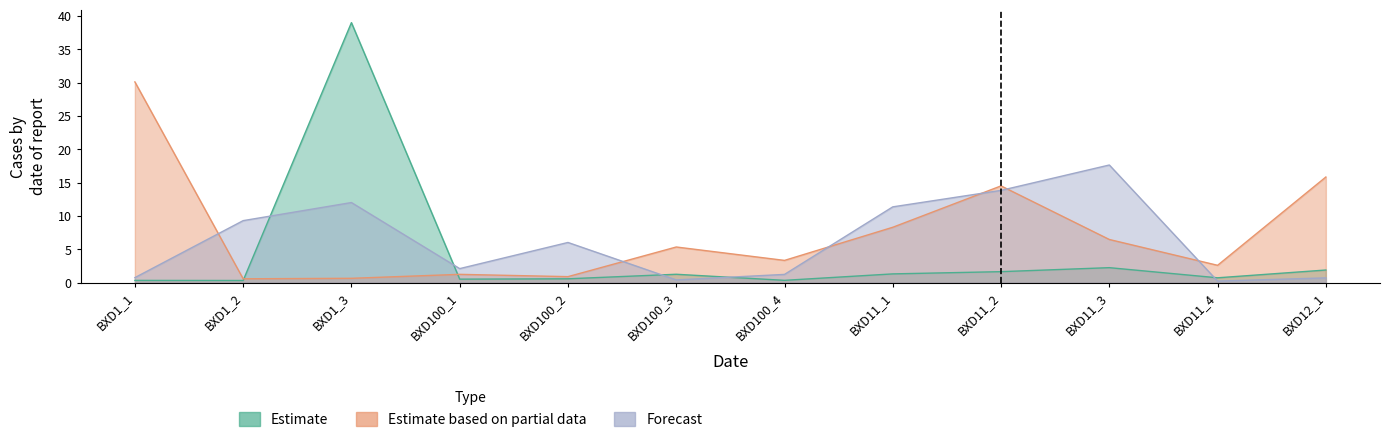

List the series in order of their overall mean, highest first.

Estimate based on partial data, Forecast, Estimate